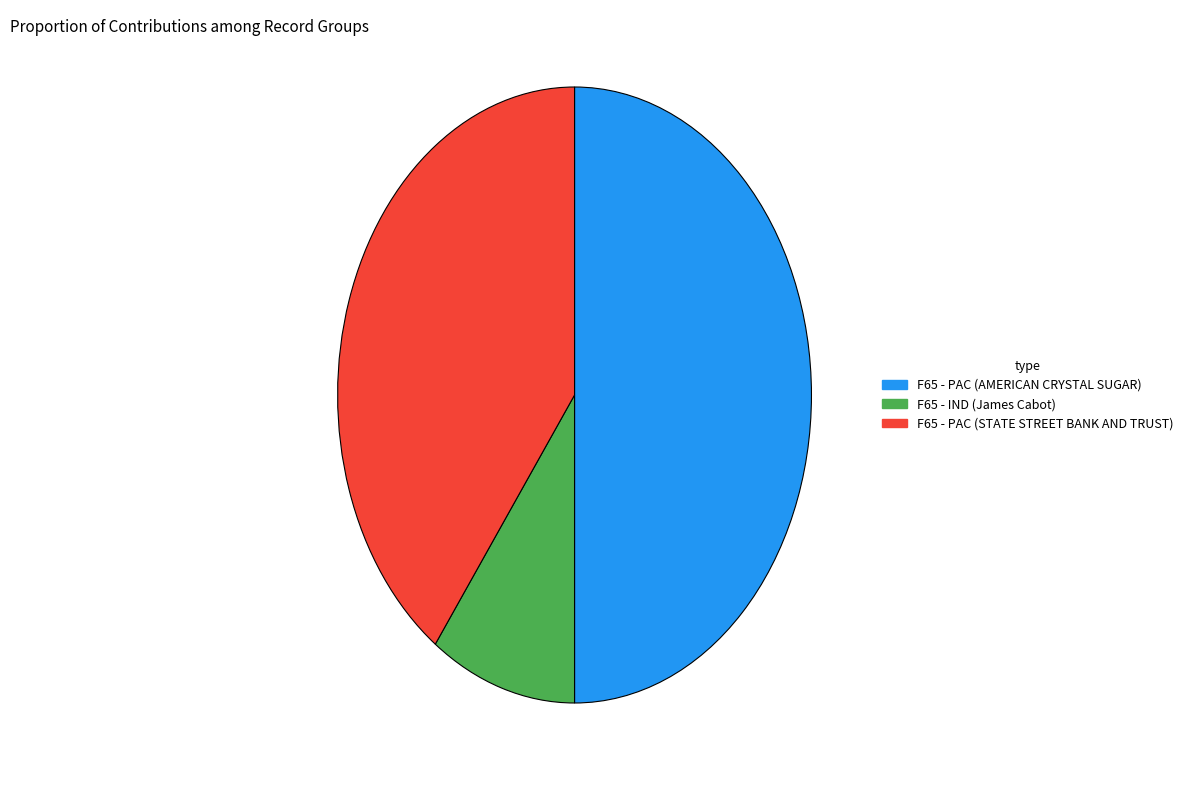

What is the ratio of the value at F65 - PAC (STATE STREET BANK AND TRUST) to the value at F65 - PAC (AMERICAN CRYSTAL SUGAR)?

0.8